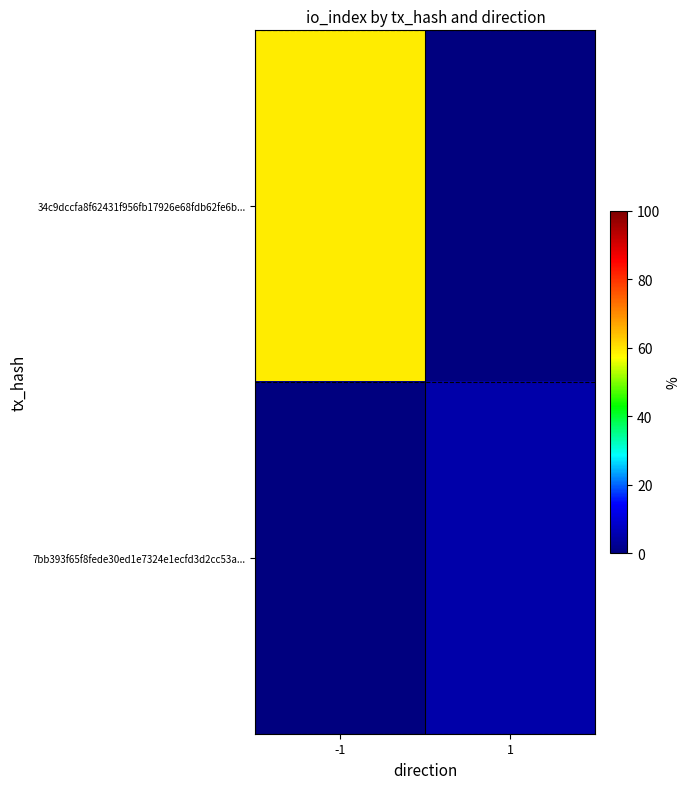

Reading left to right, what are all the values shown in this chart?

34c9dccfa8f62431f956fb17926e68fdb62fe6b...: -1=59	1=0
7bb393f65f8fede30ed1e7324e1ecfd3d2cc53a...: -1=0	1=5